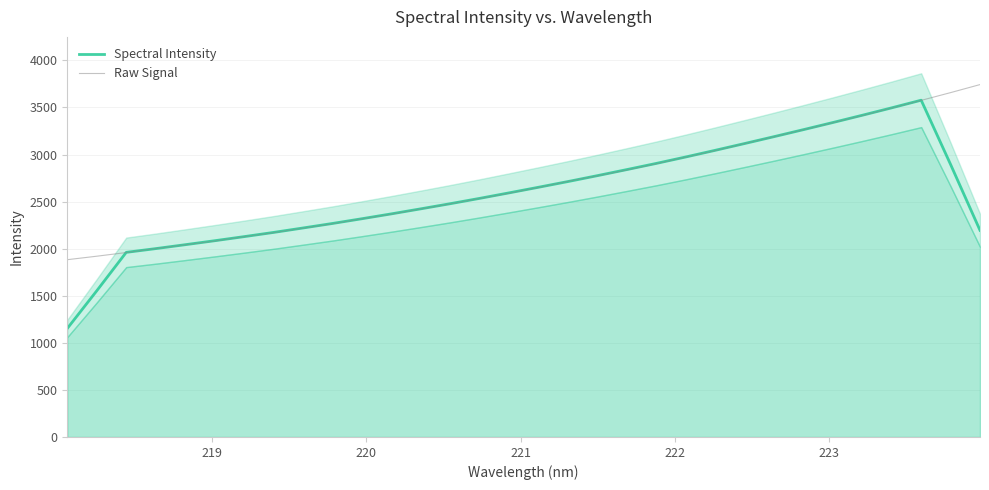

What is the highest value of the Raw Signal series?

3743.4